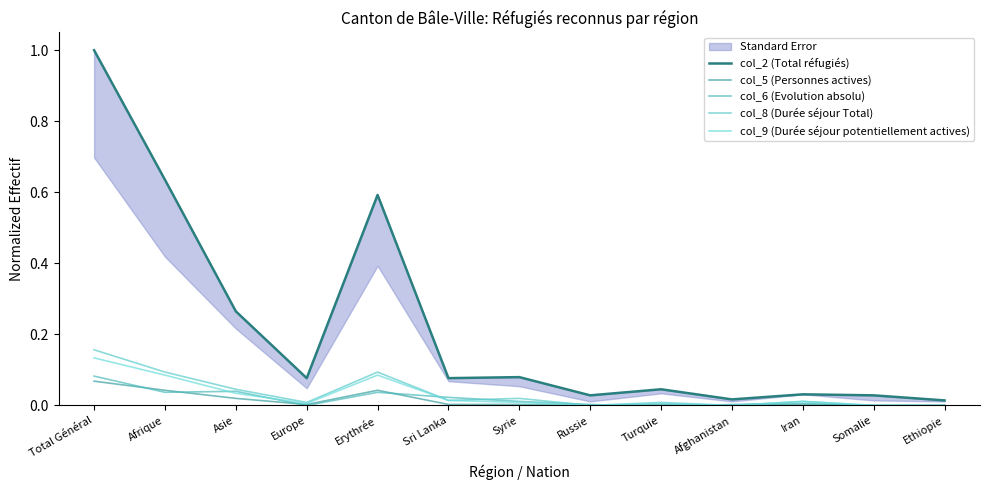

What is the total value across all series at Iran?

0.1